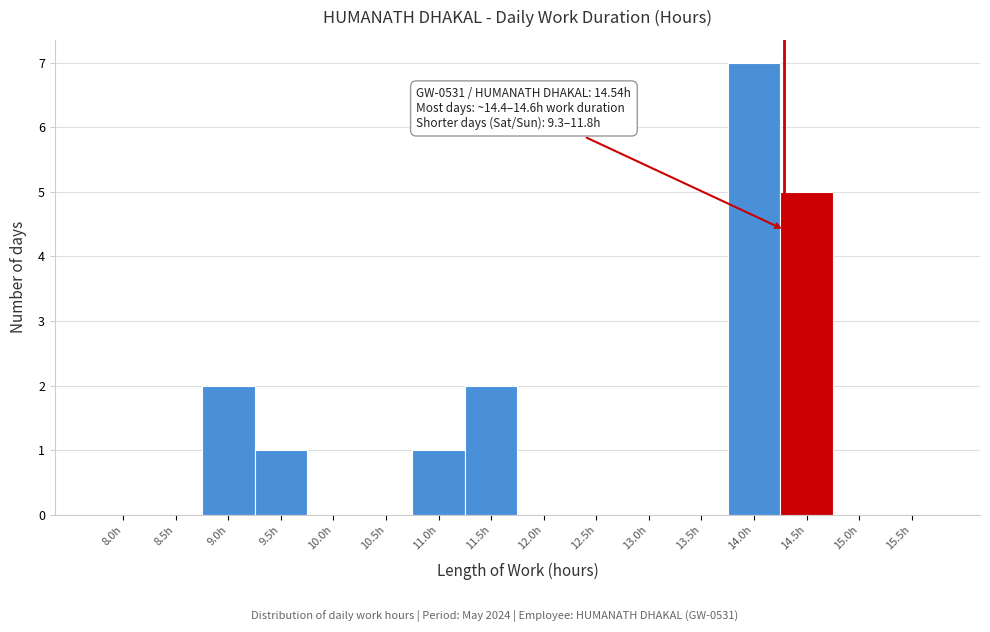

Reading left to right, what are all the values shown in this chart?

8.0h=0	8.5h=0	9.0h=2	9.5h=1	10.0h=0	10.5h=0	11.0h=1	11.5h=2	12.0h=0	12.5h=0	13.0h=0	13.5h=0	14.0h=7	14.5h=5	15.0h=0	15.5h=0